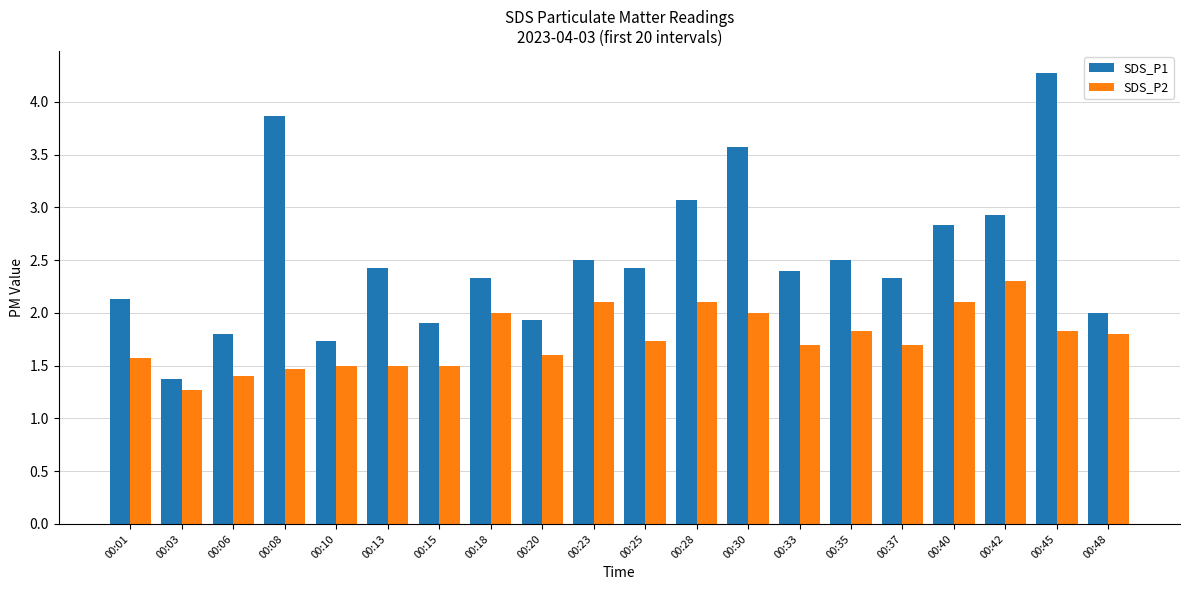

Which series has the largest range (max minus min)?

SDS_P1